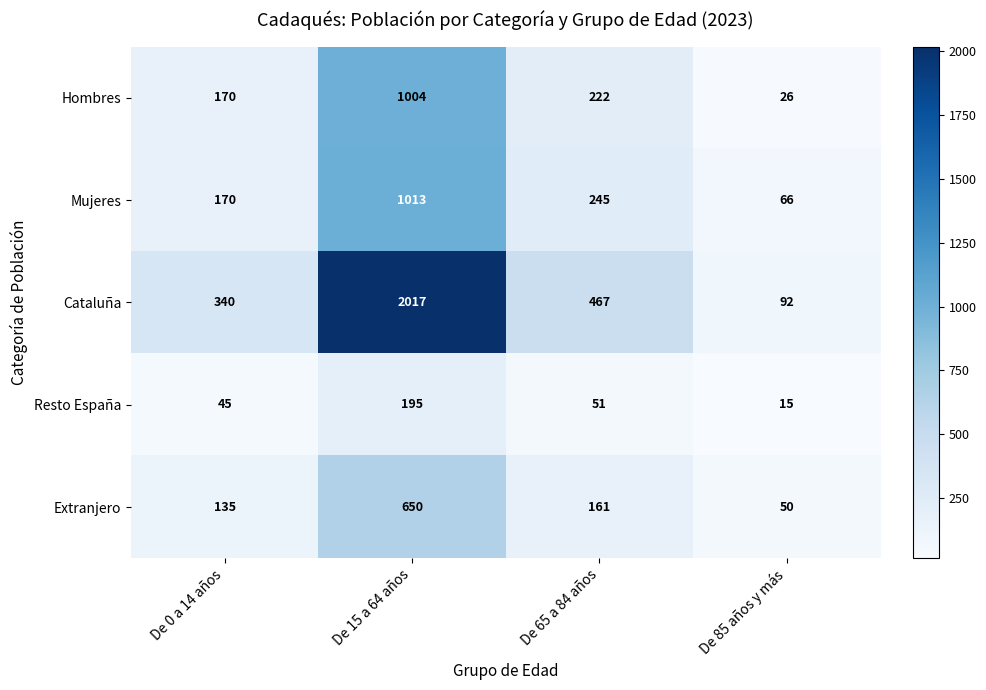

Which series has the largest range (max minus min)?

Cataluña